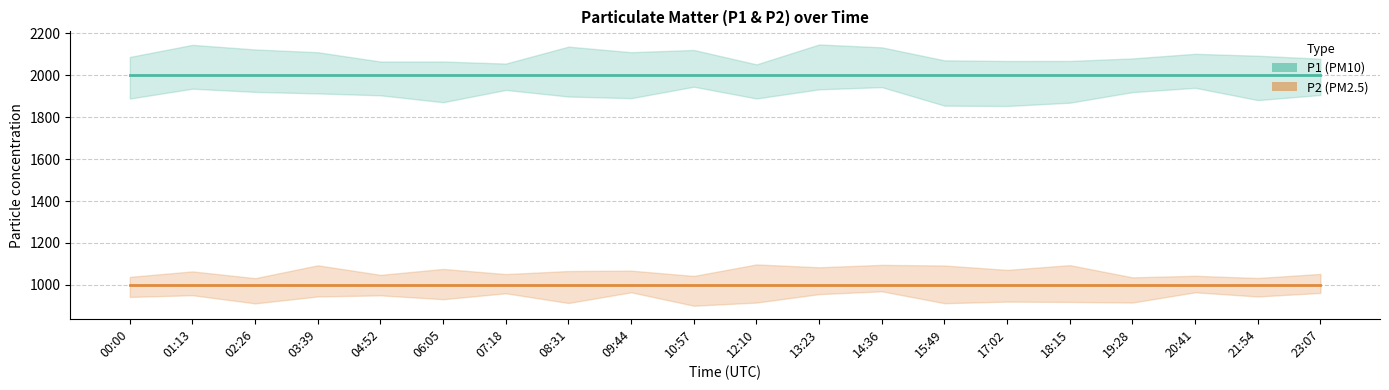

Is the value of P1 at 04:52 greater than the value of P2 at 03:39?

Yes